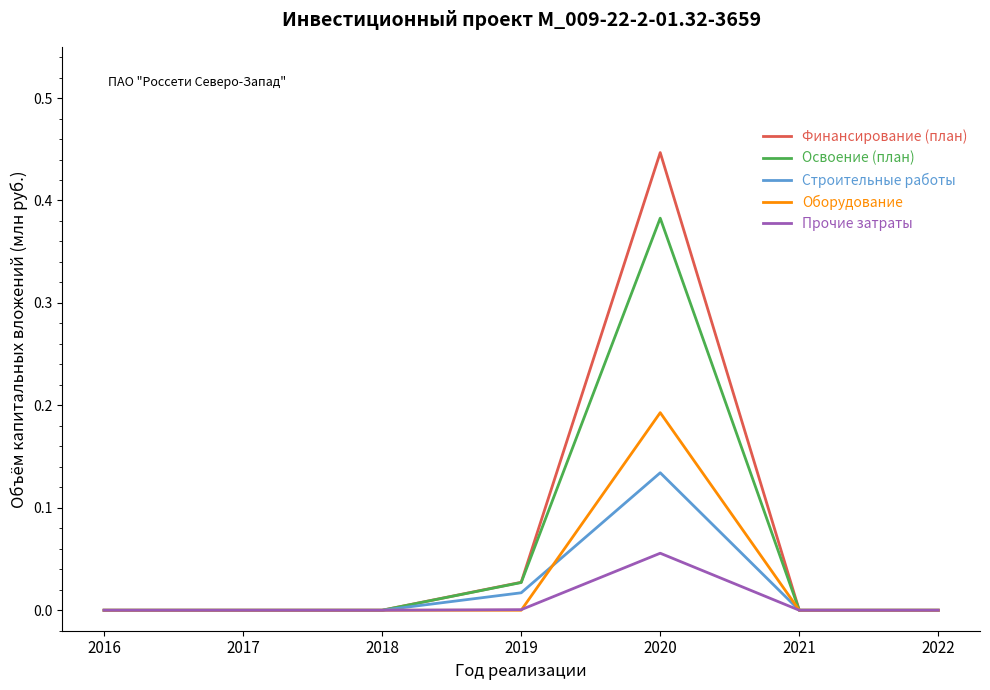

Which series has the largest total across all categories?

Финансирование (план)